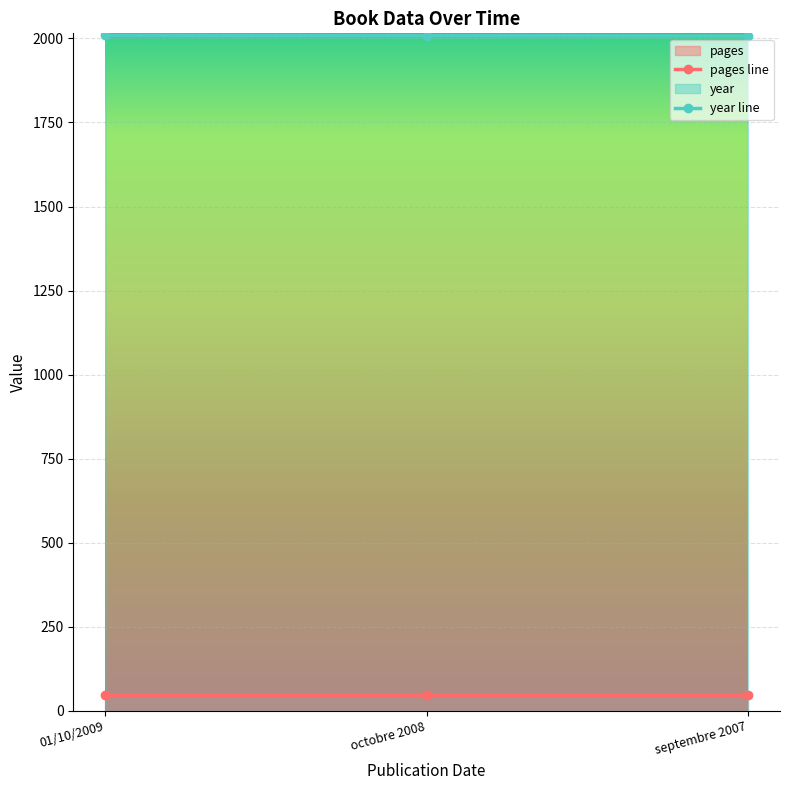

What is the difference between the maximum and minimum values?

2